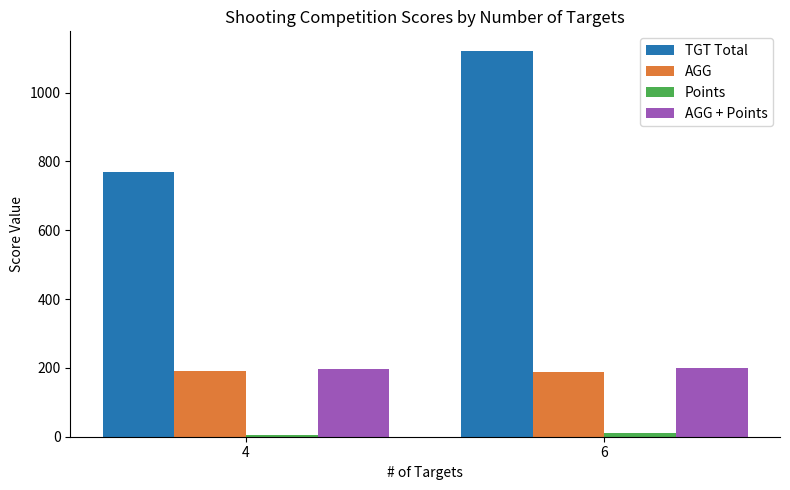

At how many categories does at least one series exceed 800?

1